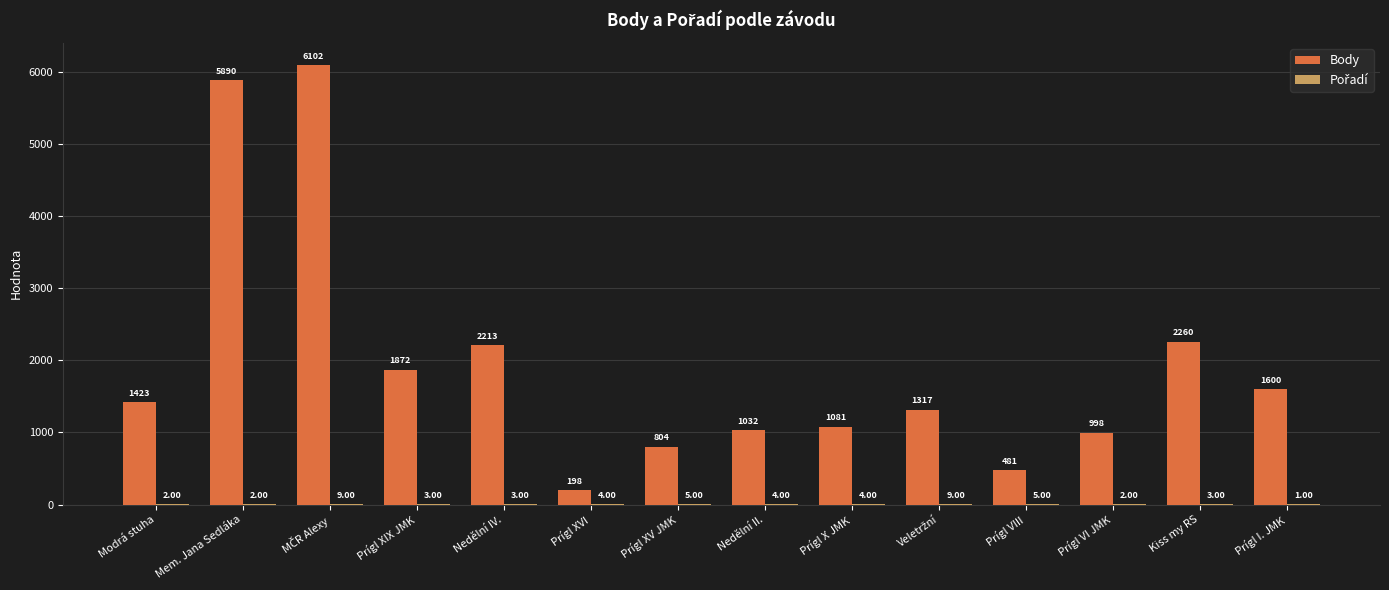

What is the maximum value shown in the chart?

6102